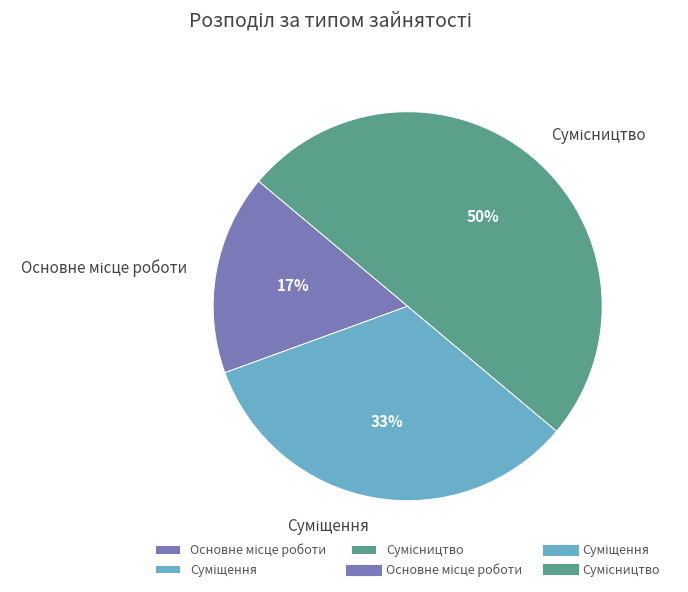

How many segments does this pie chart have?

3